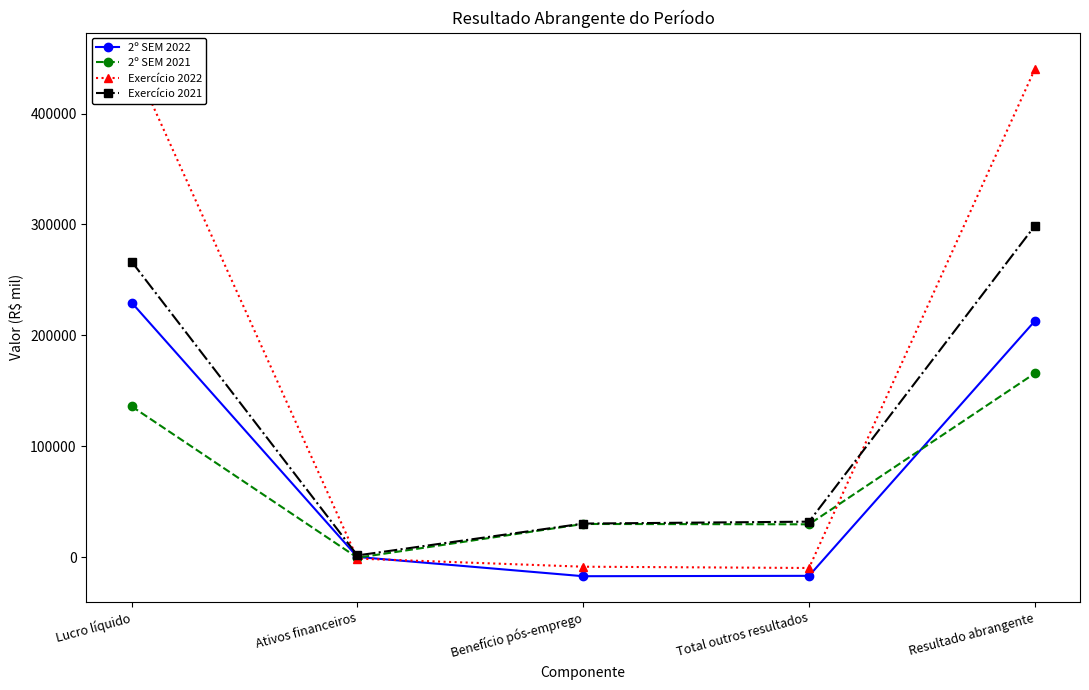

Which series changed the most between Lucro líquido and Benefício pós-emprego?

Exercício 2022